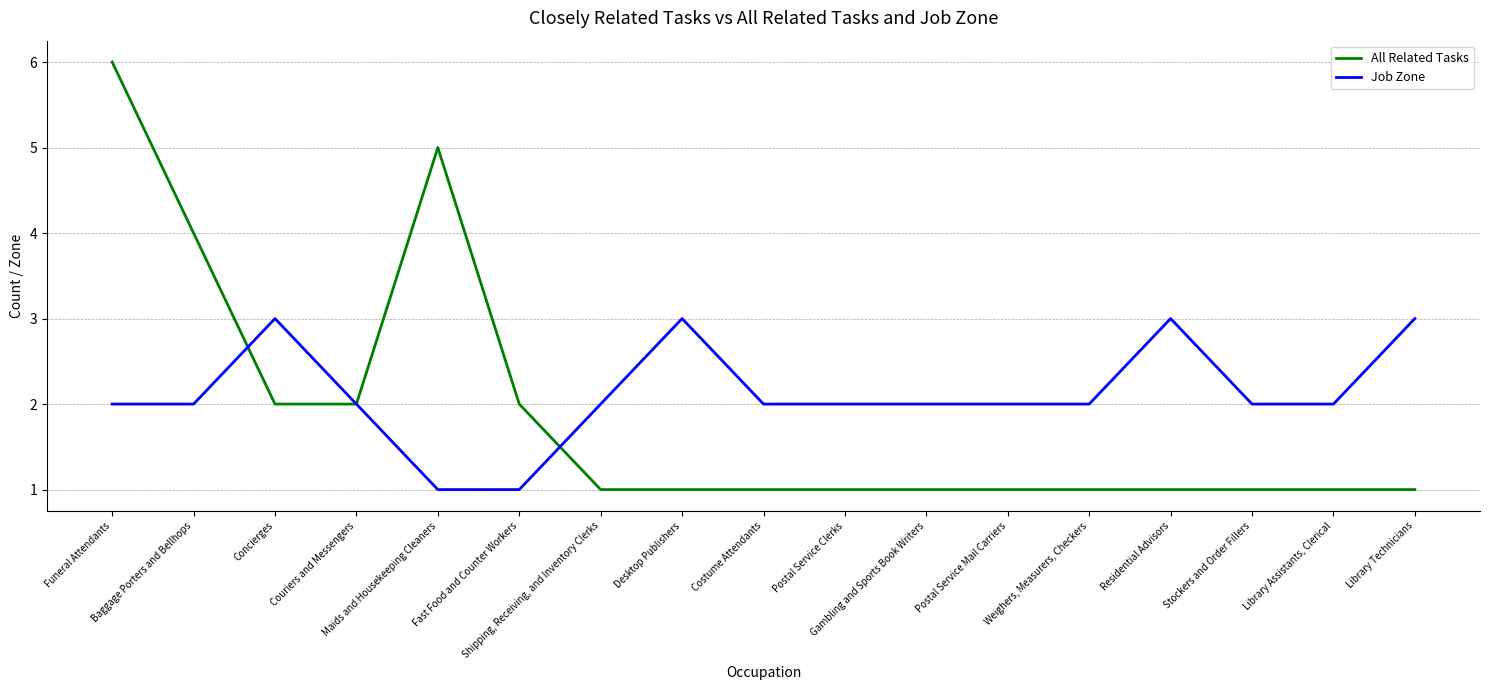

Which series has the widest spread of values?

All Related Tasks